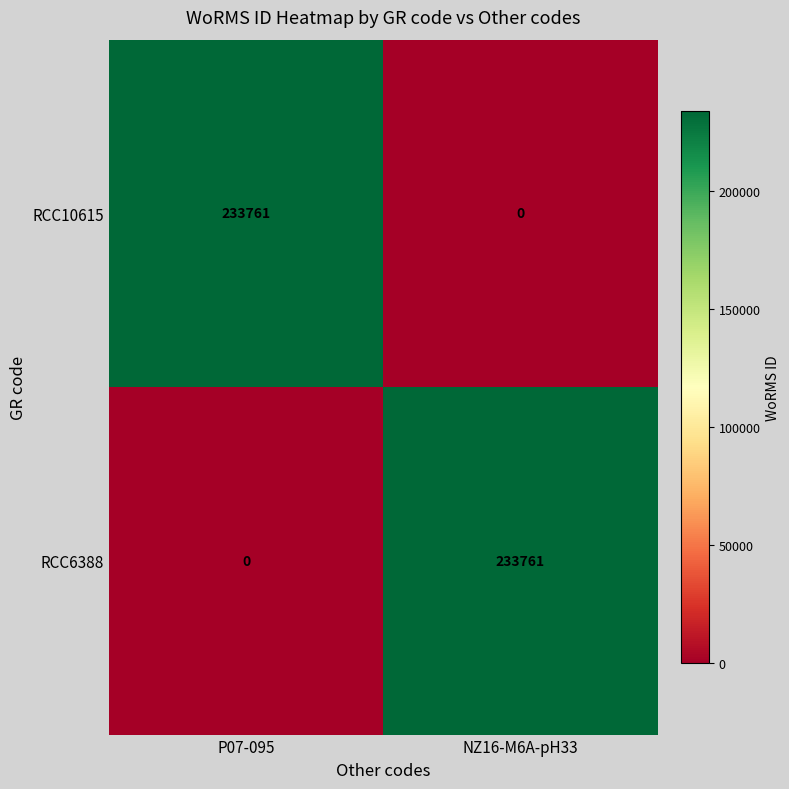

What is the maximum value for RCC6388?

233761